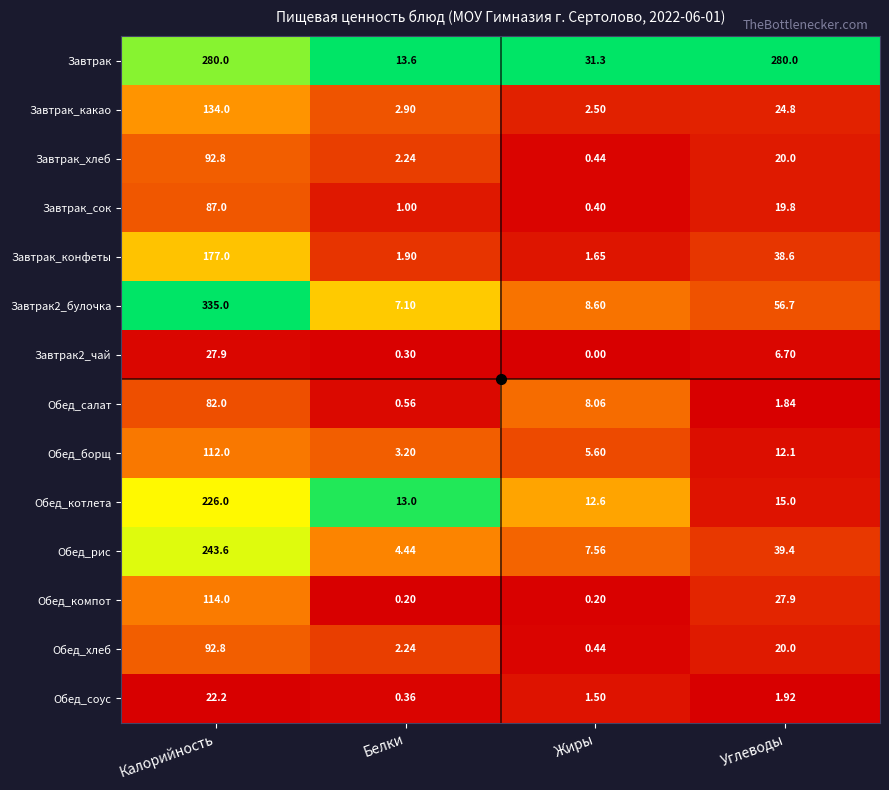

Which series changed the most between Жиры and Углеводы?

Завтрак